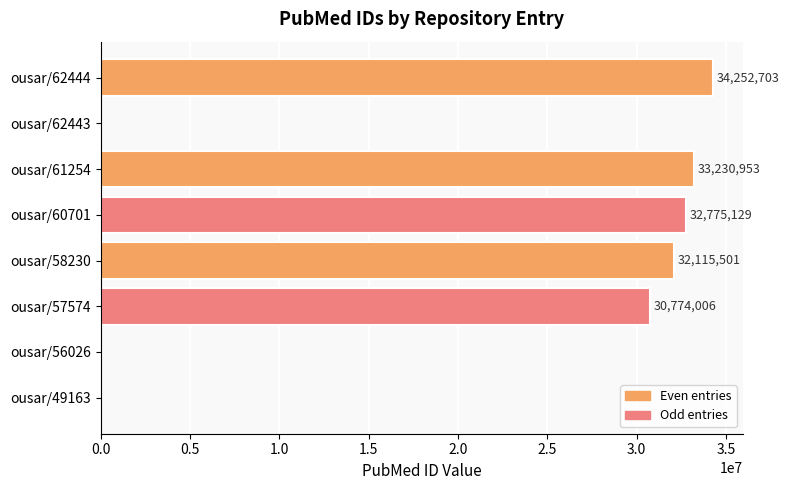

True or false: the data shows 57730702 at ousar/58230.

False